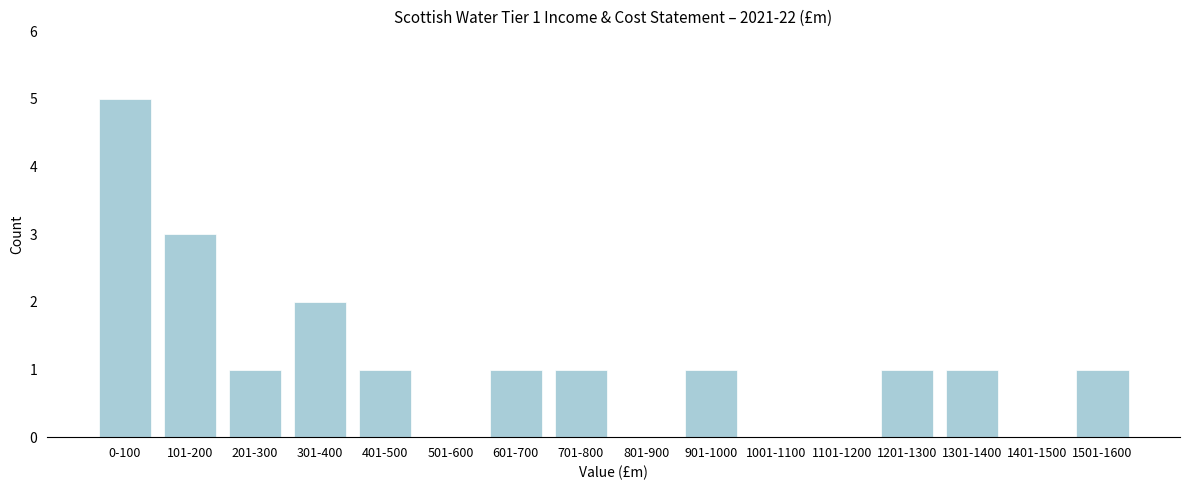

The value at 1201-1300 is 0. True or false?

False